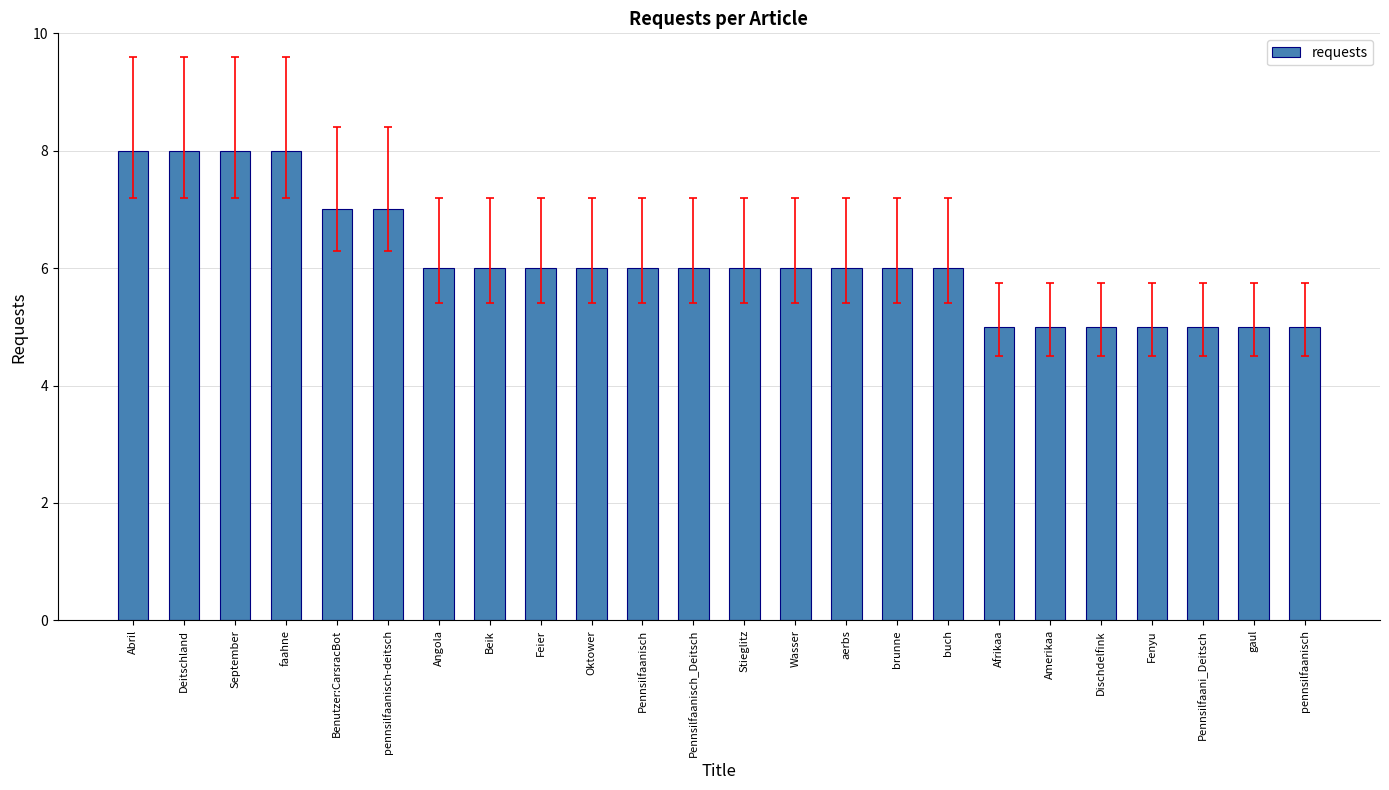

Reading left to right, transcribe all the data shown in this chart.

Abril=8	Deitschland=8	September=8	faahne=8	Benutzer:CarsracBot=7	pennsilfaanisch-deitsch=7	Angola=6	Beik=6	Feier=6	Oktower=6	Pennsilfaanisch=6	Pennsilfaanisch_Deitsch=6	Stieglitz=6	Wasser=6	aerbs=6	brunne=6	buch=6	Afrikaa=5	Amerikaa=5	Dischdelfink=5	Fenyu=5	Pennsilfaani_Deitsch=5	gaul=5	pennsilfaanisch=5